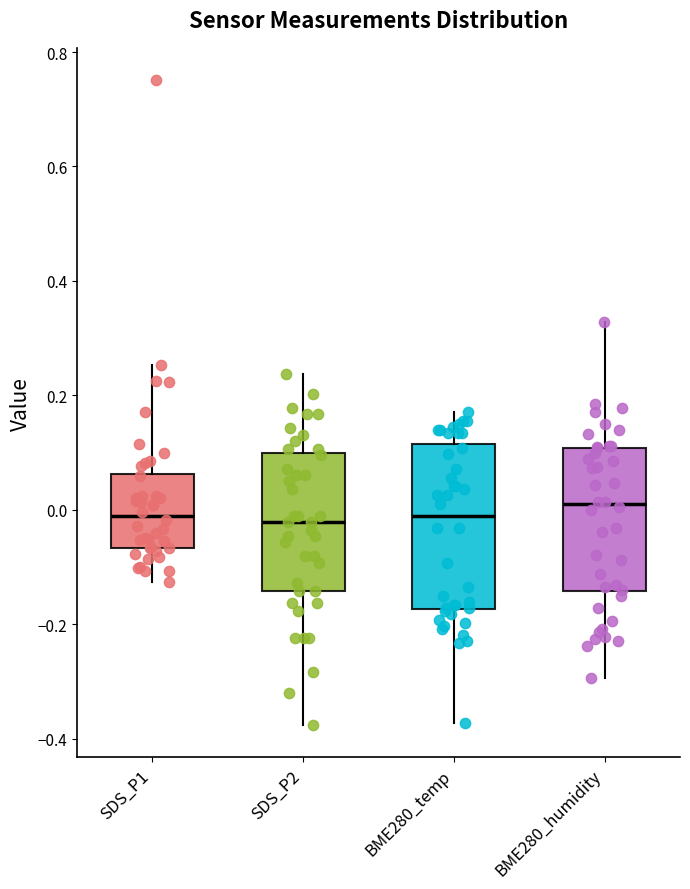

Reading left to right, transcribe this box plot: for each box, give where its median line is, the range the box spans, and where its two whiskers end, as read against the y-axis. The values are not printed on the chart, so give them approximately, as read against the axis.

SDS_P1: median -0.02, box -0.06 to 0.06, whiskers -0.12 to 0.26
SDS_P2: median -0.02, box -0.14 to 0.10, whiskers -0.38 to 0.24
BME280_temp: median 0.08, box -0.08 to 0.20, whiskers -0.28 to 0.26
BME280_humidity: median 0.02, box -0.14 to 0.12, whiskers -0.28 to 0.34